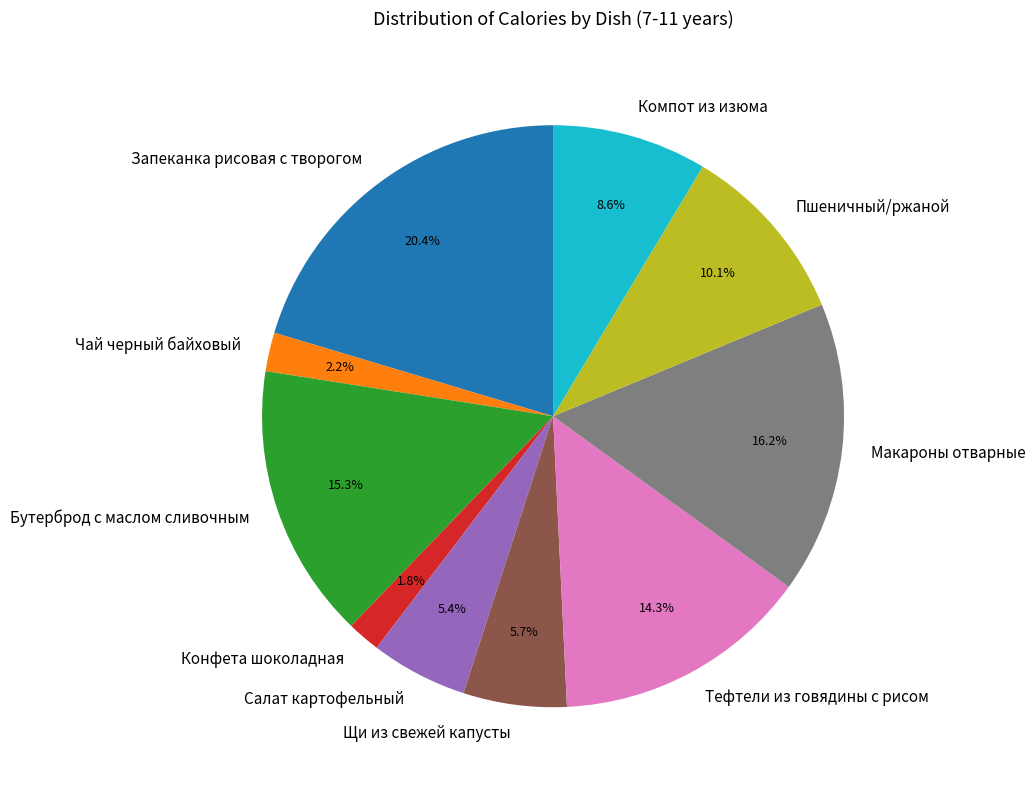

To the nearest percent, what is the difference between the Тефтели из говядины с рисом and Запеканка рисовая с творогом slice percentages?

6%